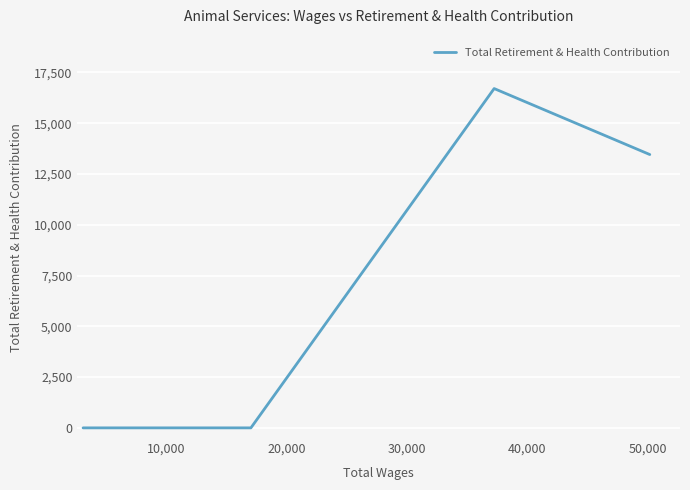

How many series are shown in this chart?

1